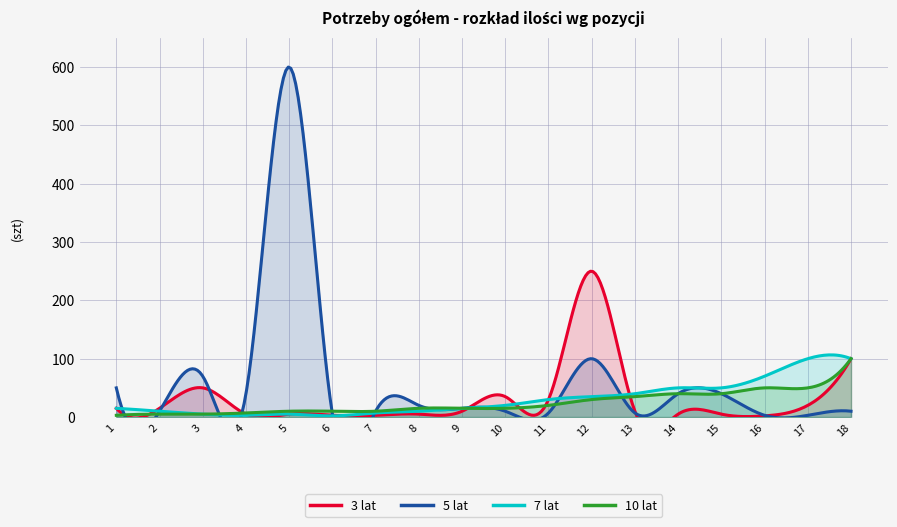

The 5 lat series shows 89 at 1. True or false?

False